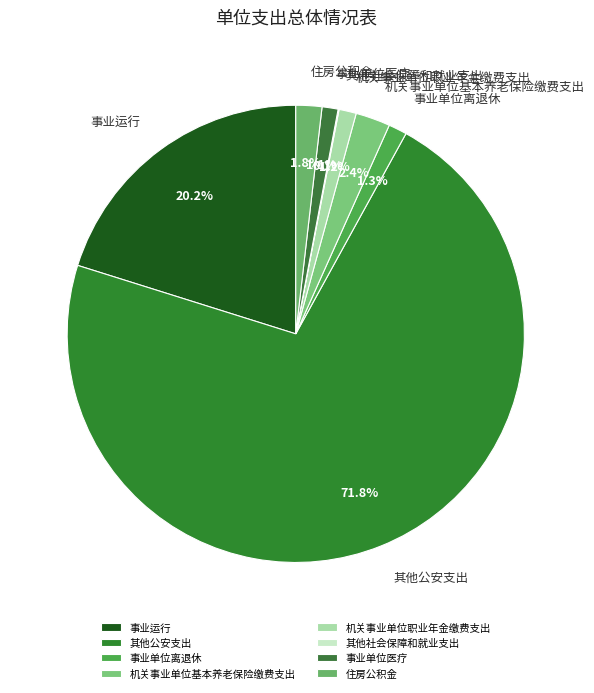

Which slice is the largest?

其他公安支出